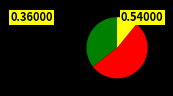

Is there any slice that represents more than half of the pie?

Yes